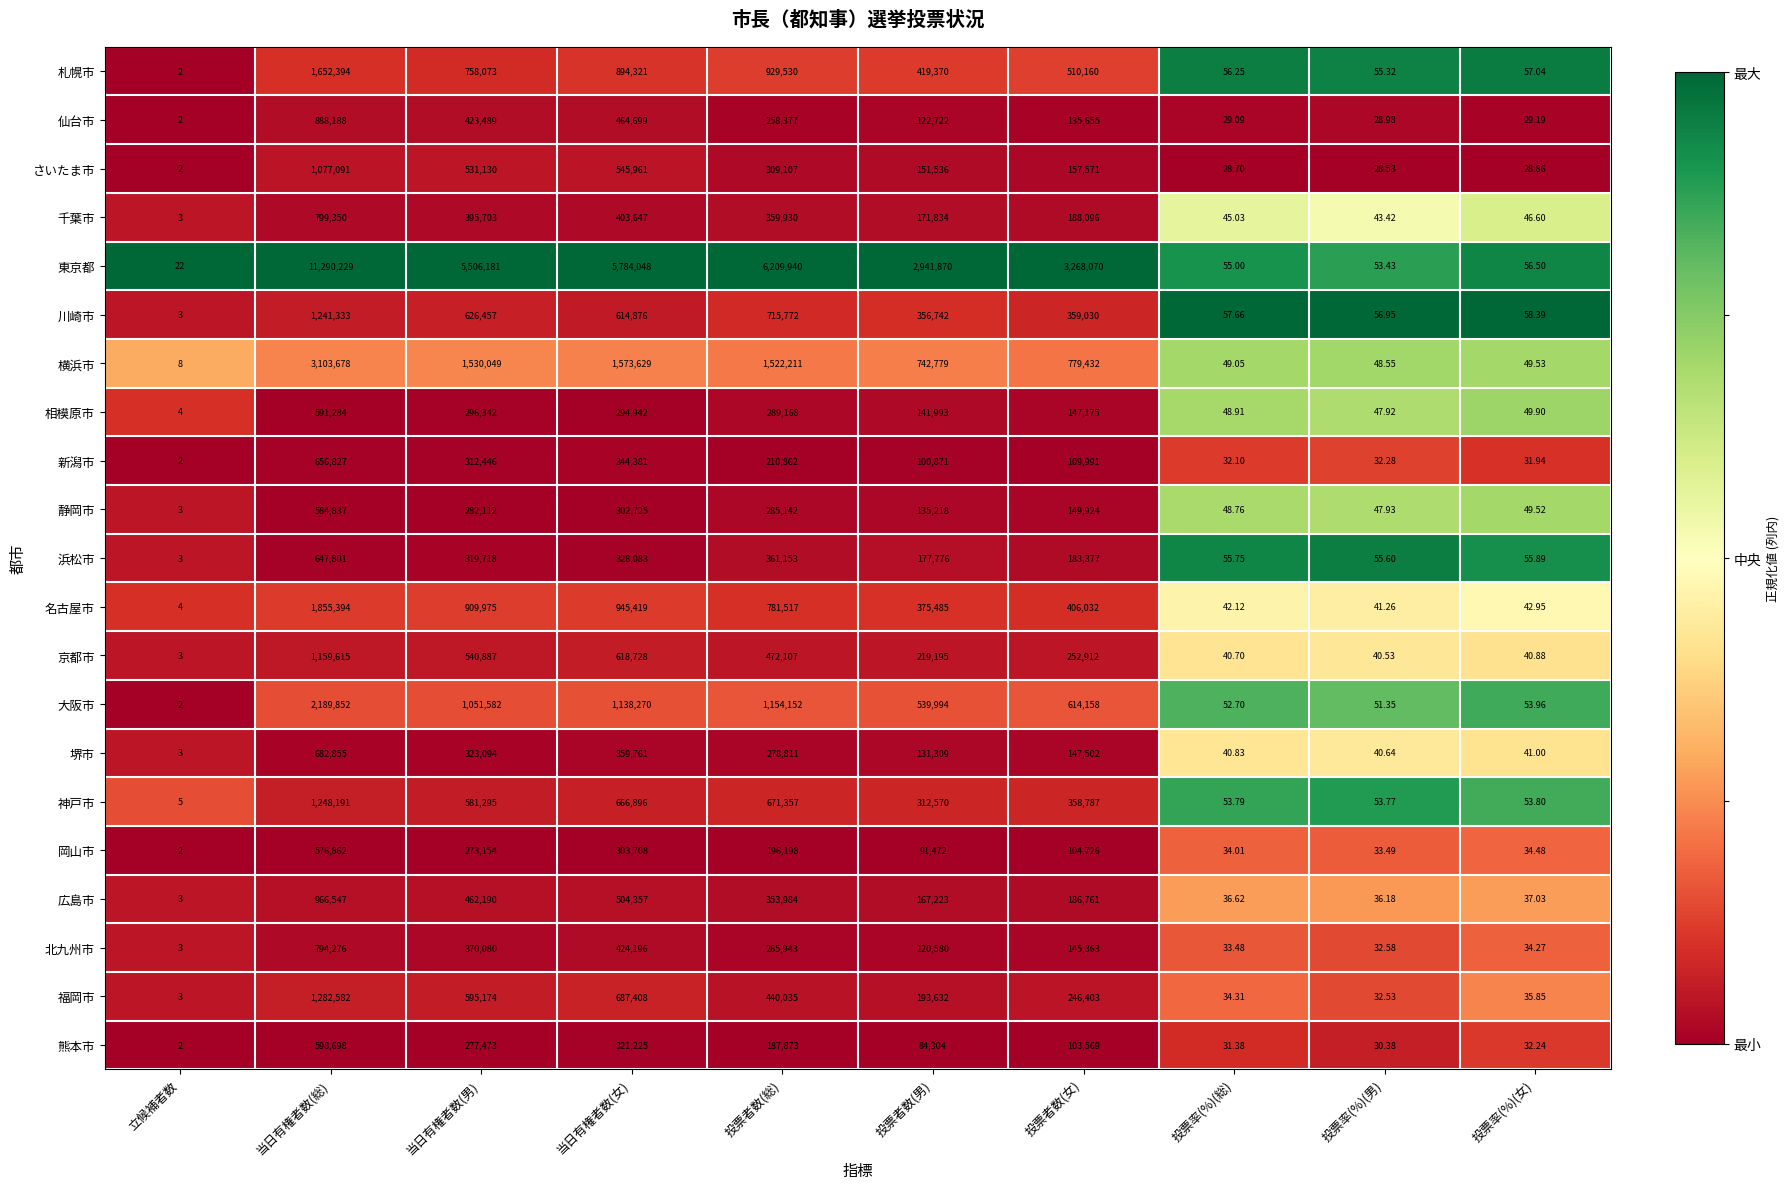

Which category has the lowest value across all series?

立候補者数